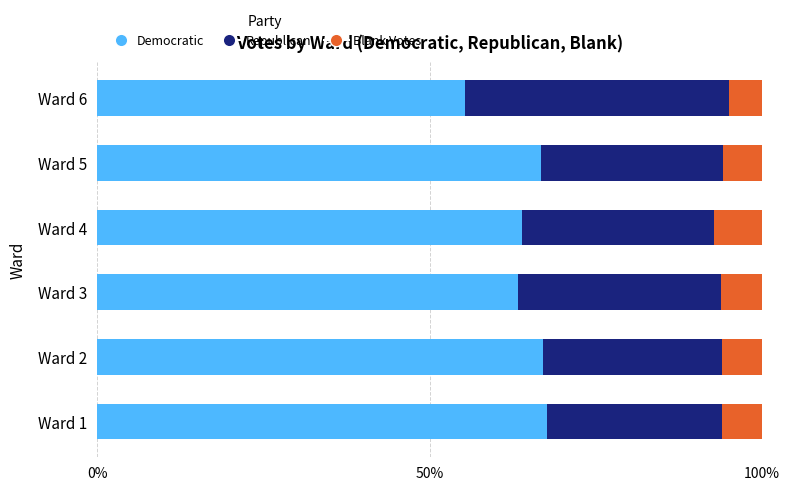

What is the total value across all series at Ward 4?

100.0